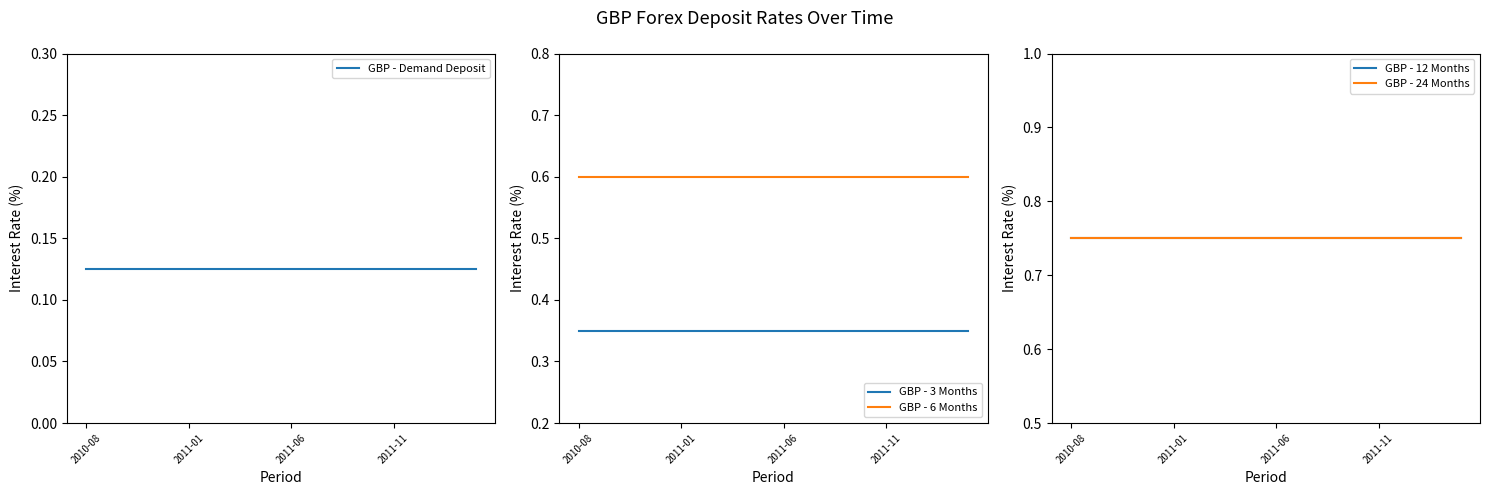

Which series has the largest range (max minus min)?

GBP - Demand Deposit